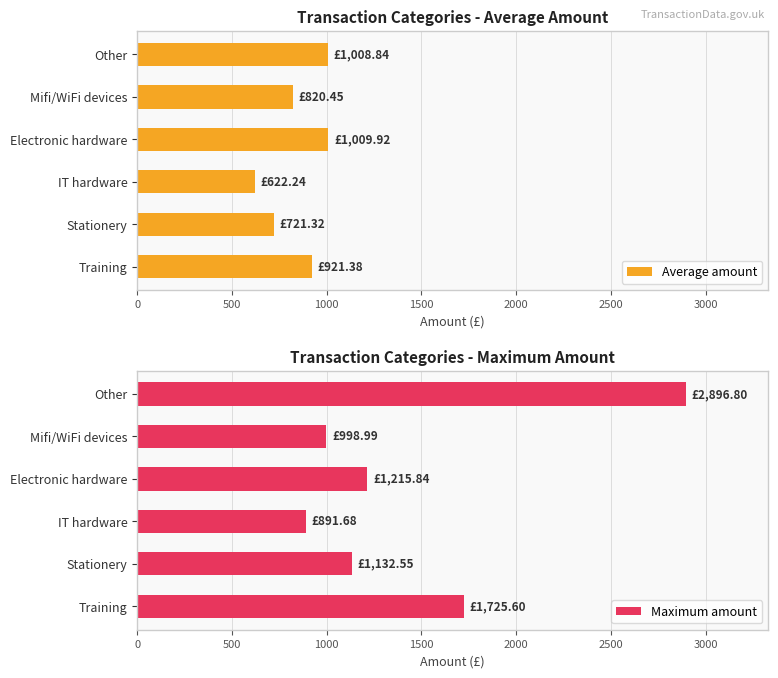

What is the difference between the maximum and minimum values in the Average amount series?

387.7